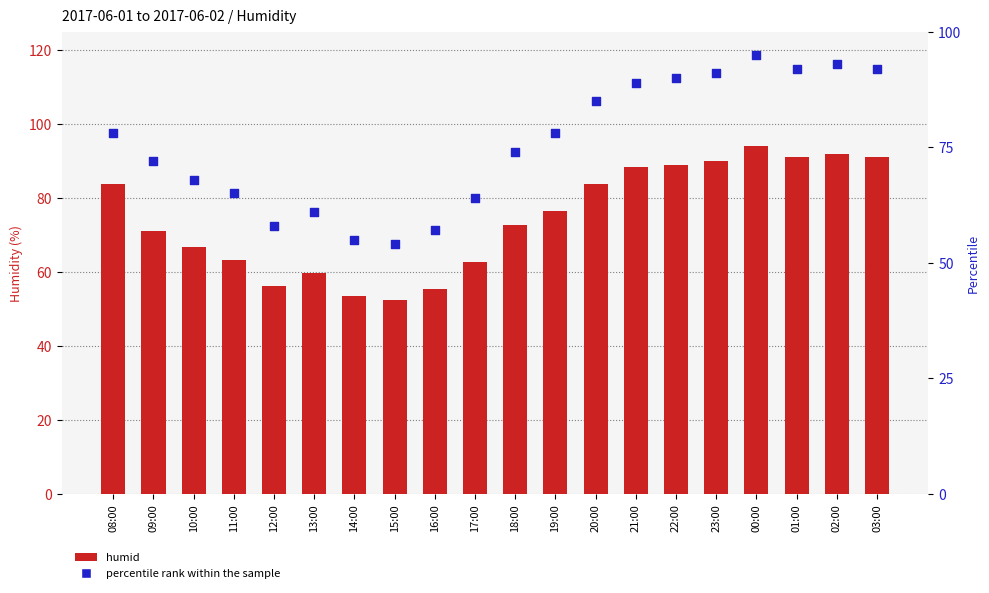

Which series has the largest total across all categories?

percentile rank within the sample